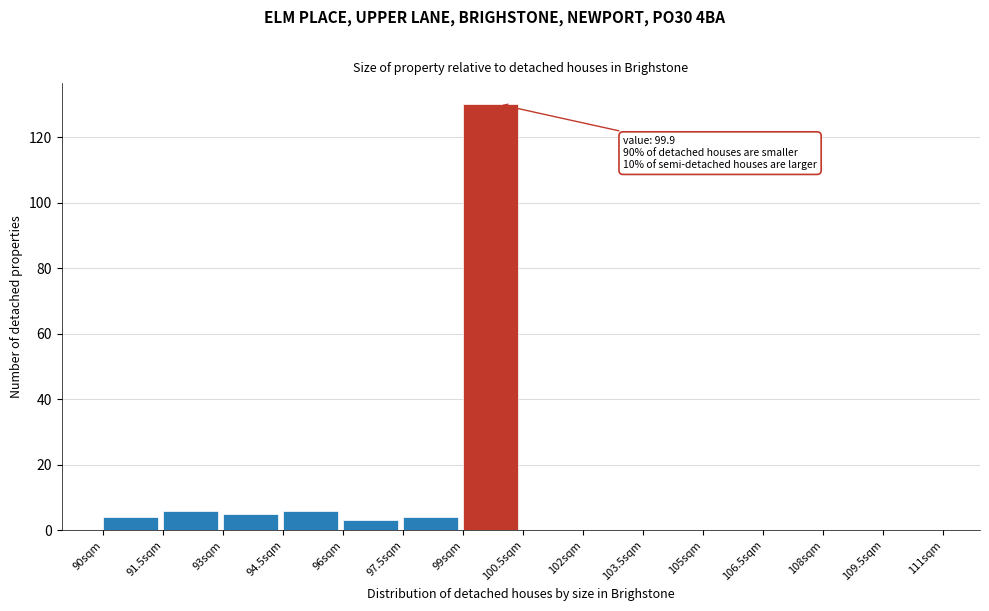

Over which range of the x-axis is the bar tallest?

99.0 to 100.5